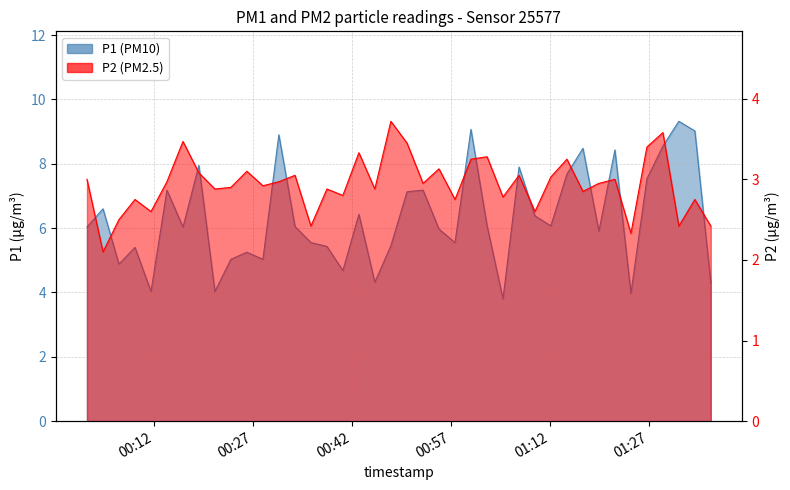

At 2023-12-28T00:11:29, list the series in order from largest to smallest.

P1, P2